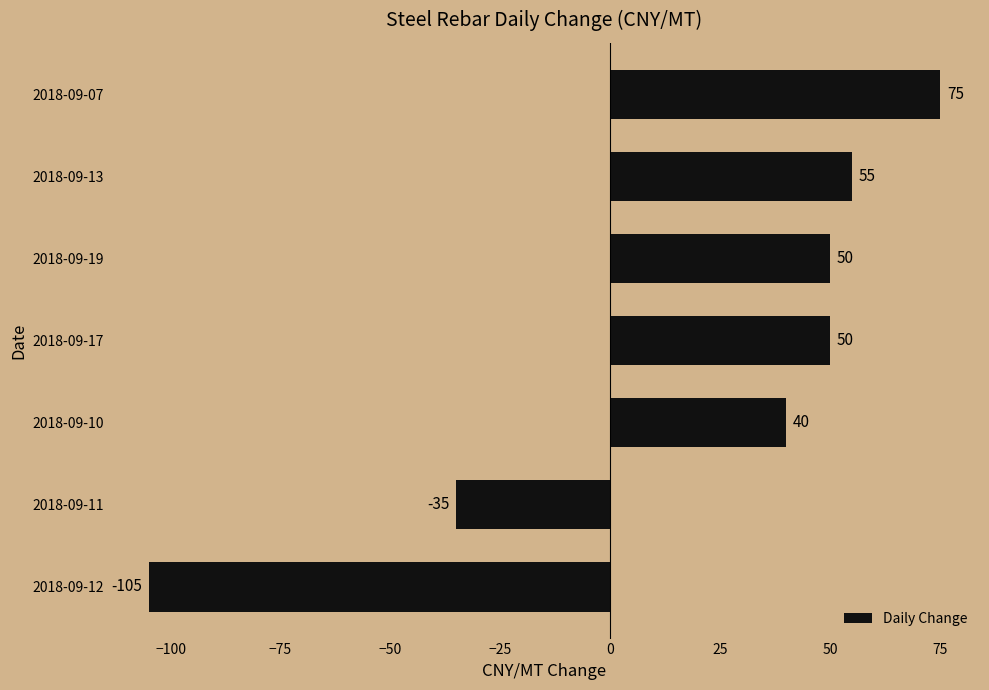

How many categories are shown in the chart?

7